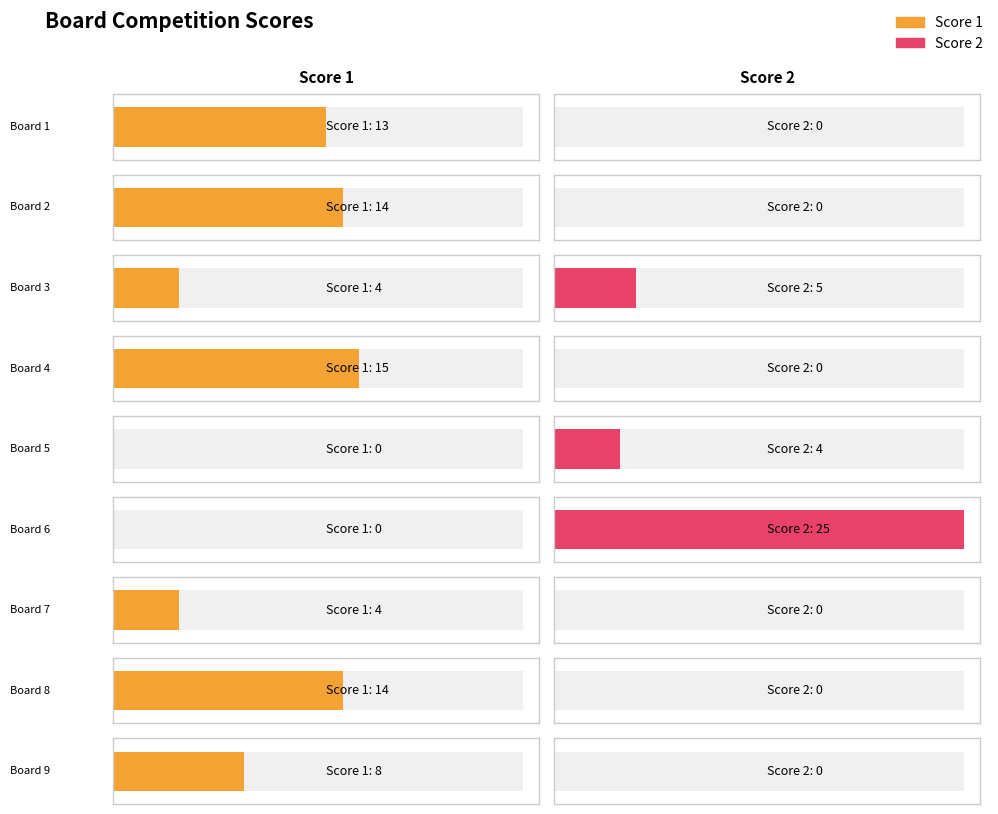

What is the greatest value displayed?

25